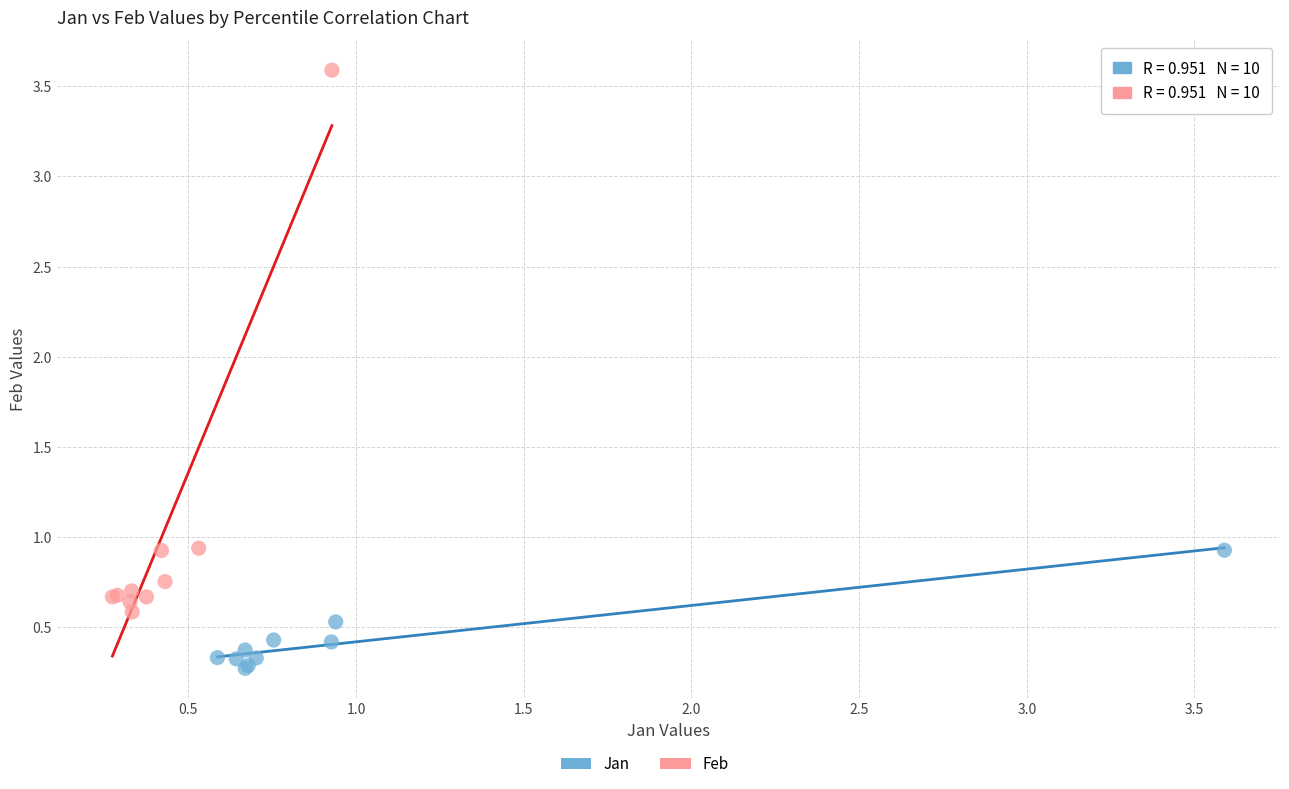

Which series contains the highest Y value?

Feb